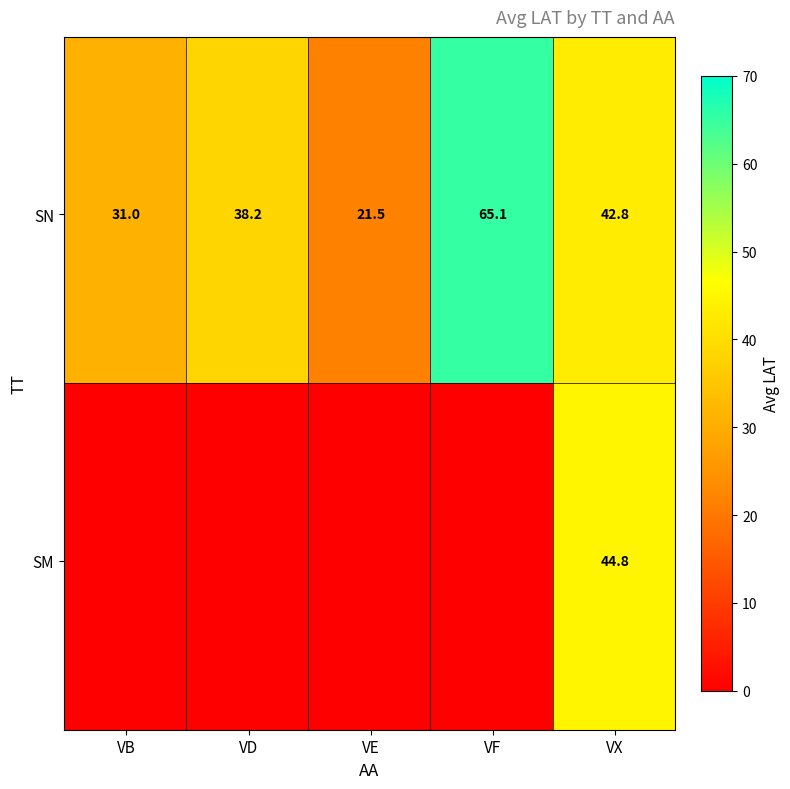

What is the average value of the SN series?

39.7